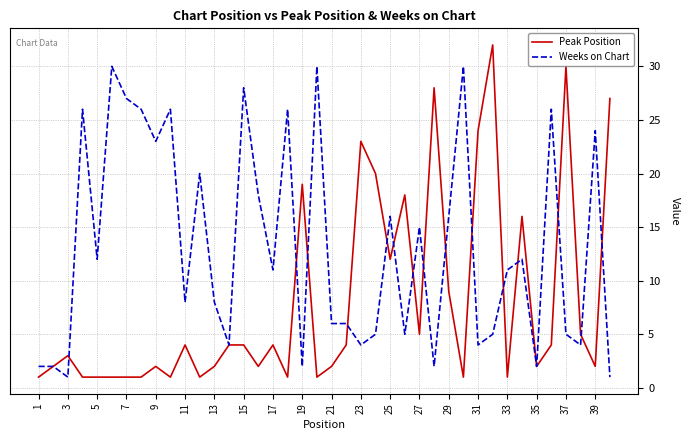

True or false: Peak Position has more than 2 points higher than both neighbors.

True